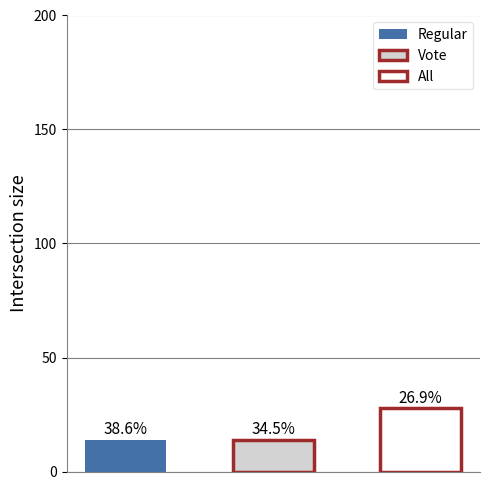

Which series changed the most between 1 and 2?

Regular